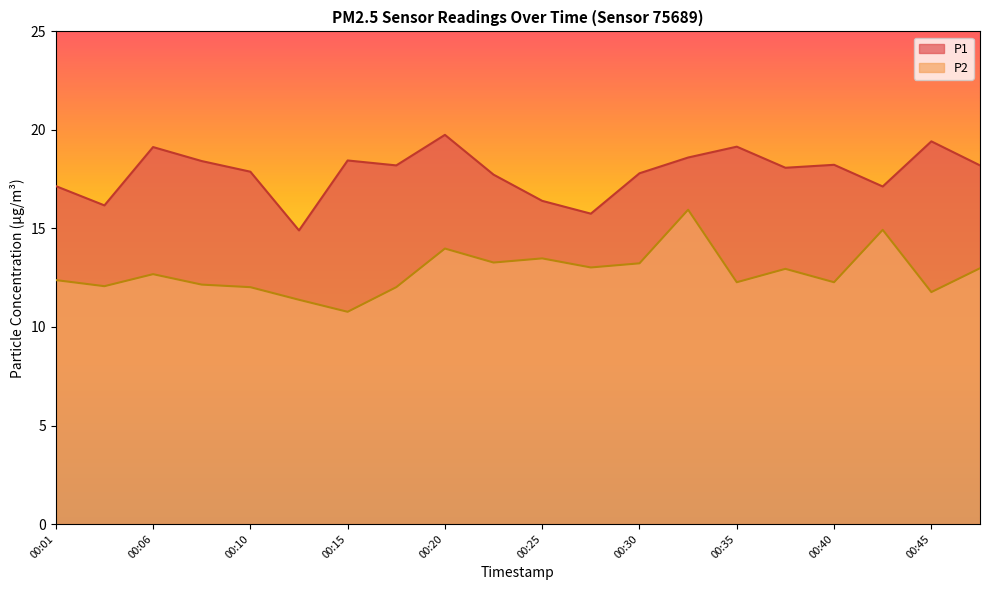

True or false: P1 and P2 cross at least once.

False